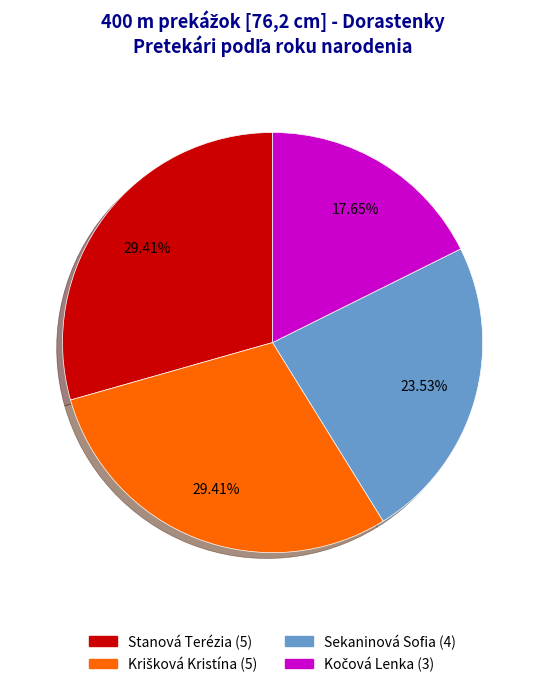

Does any single category account for the majority?

No